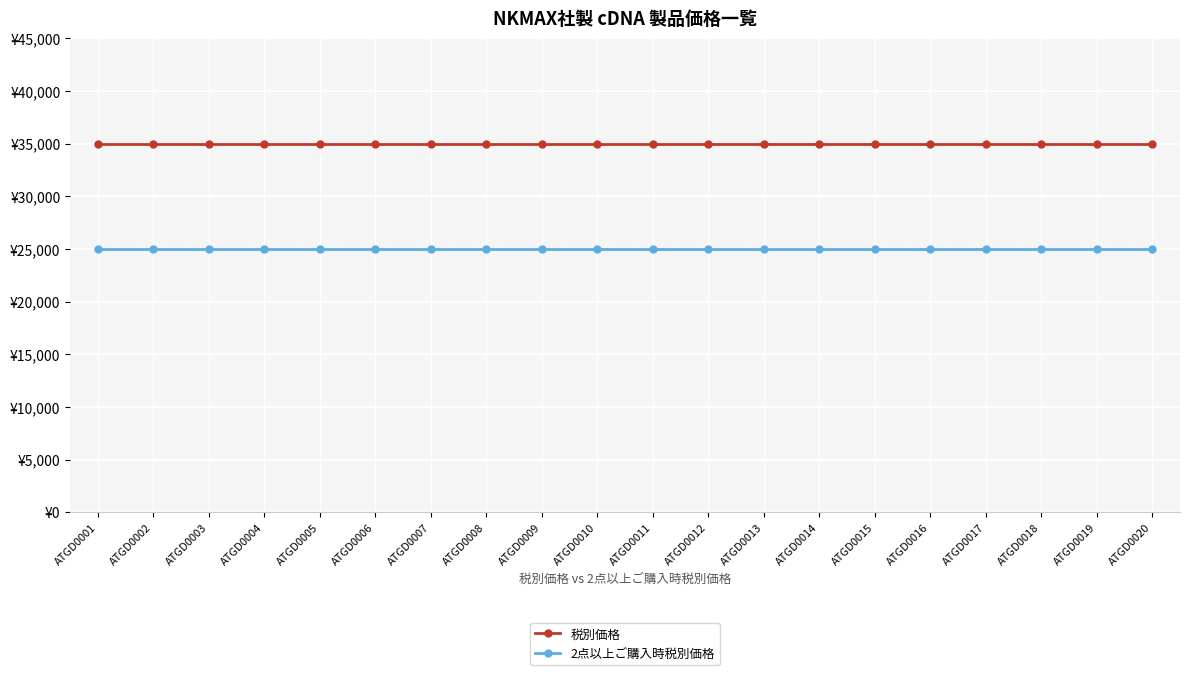

List the series in order of their overall mean, highest first.

税別価格, 2点以上ご購入時税別価格